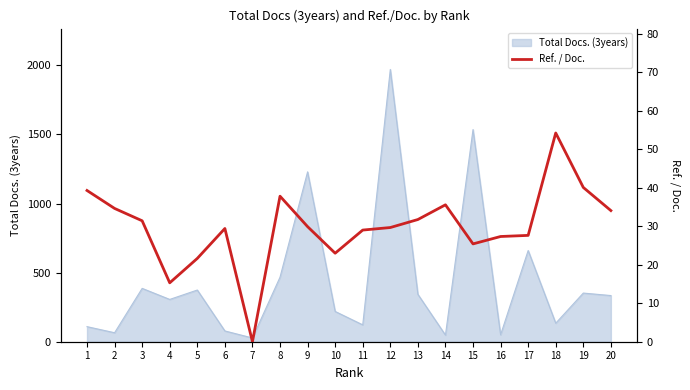

Which has a higher value, 17 or 4?

17